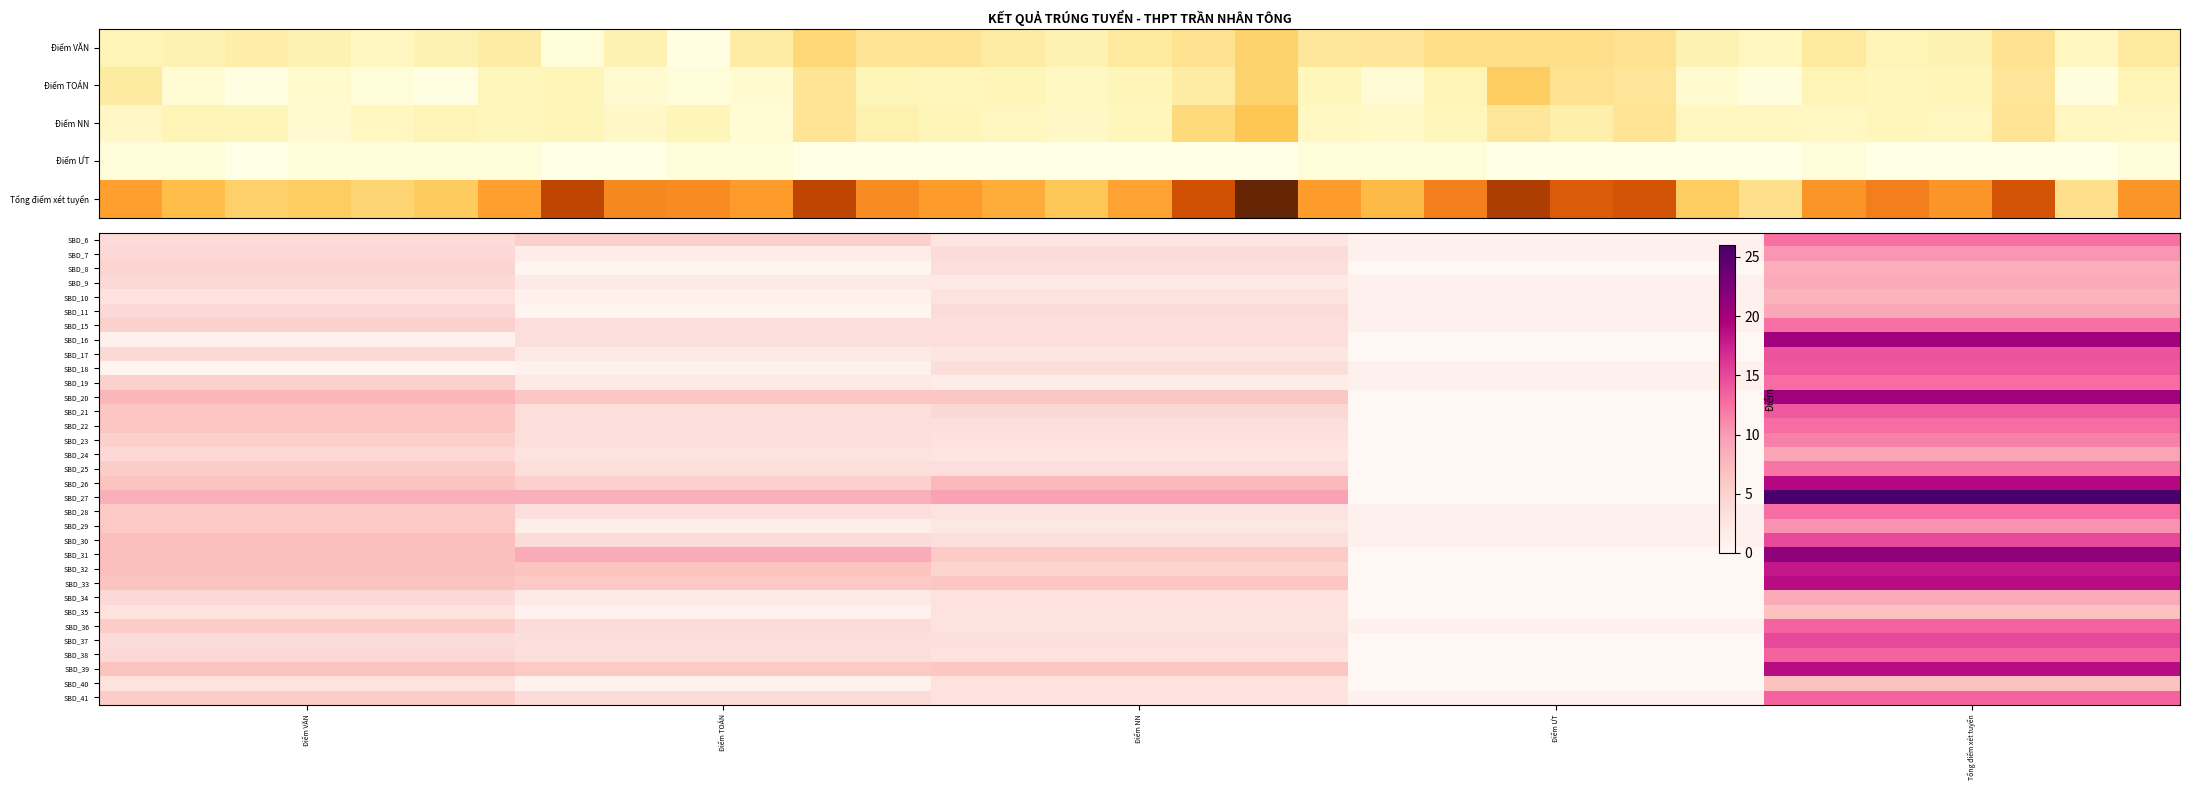

At which label does SBD_30 reach its peak?

Tổng điểm xét tuyển